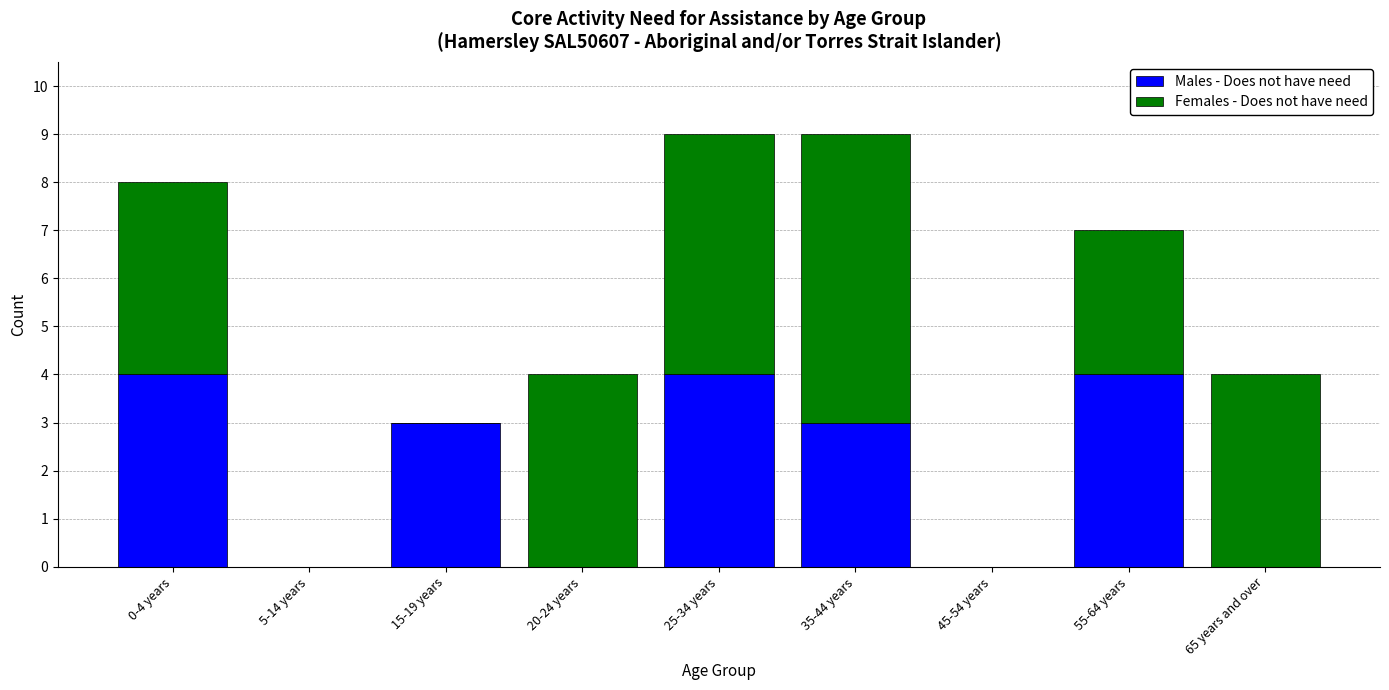

The Males - Does not have need series shows 5 at 55-64 years. True or false?

False